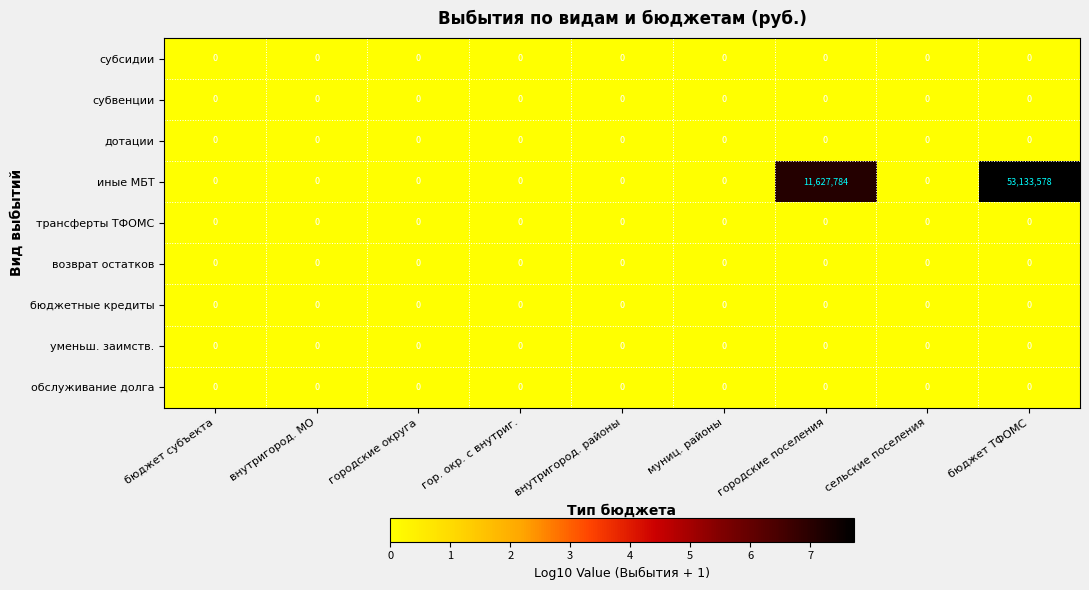

Which label corresponds to the largest value in the chart?

бюджет ТФОМС